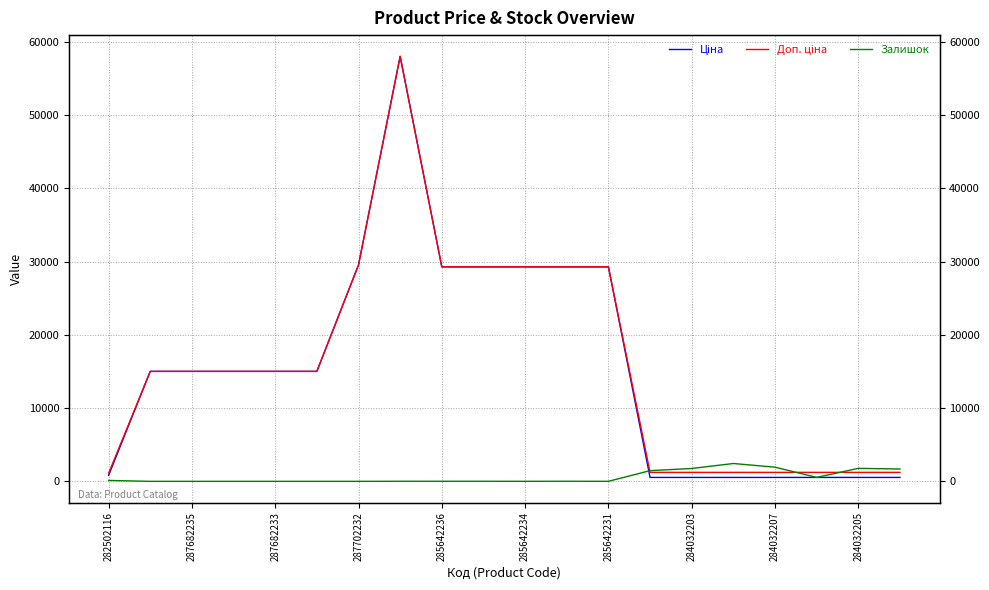

True or false: Залишок and Ціна intersect in this chart.

True